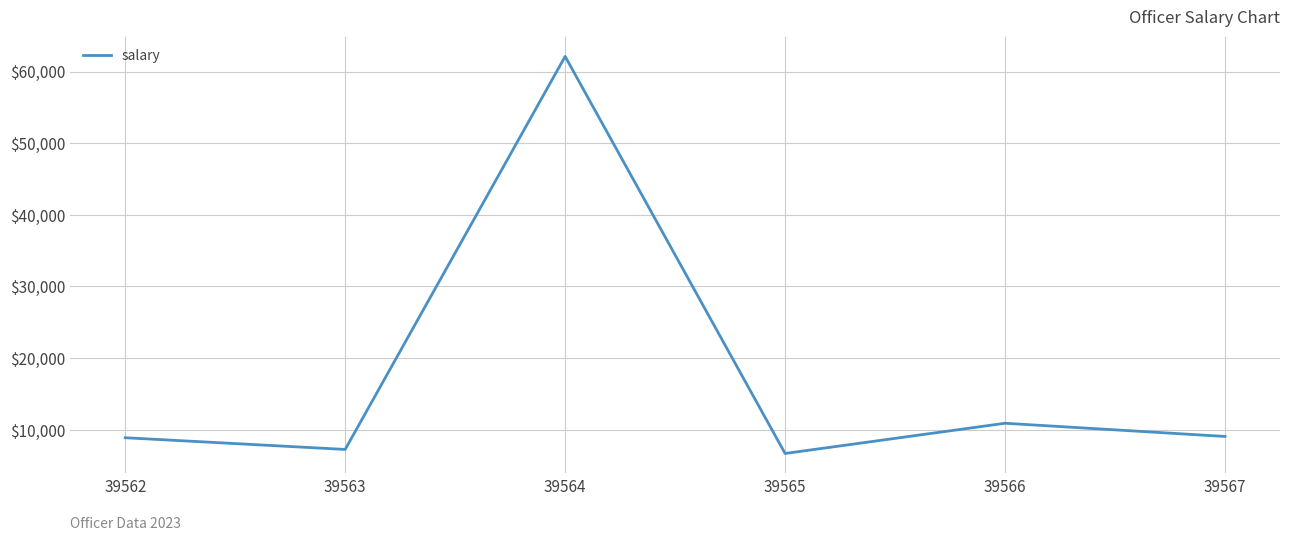

The chart shows a value of 7242.0 at 39563. True or false?

True